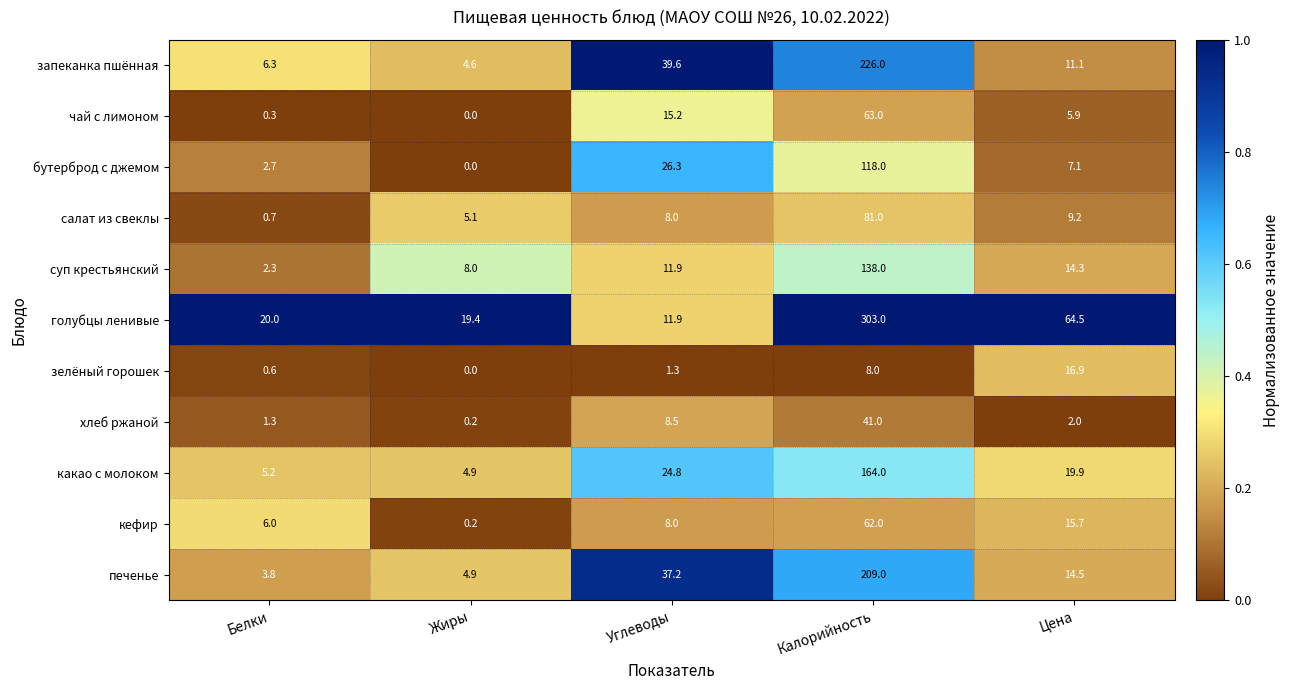

What is the sum of all чай с лимоном values?

84.4